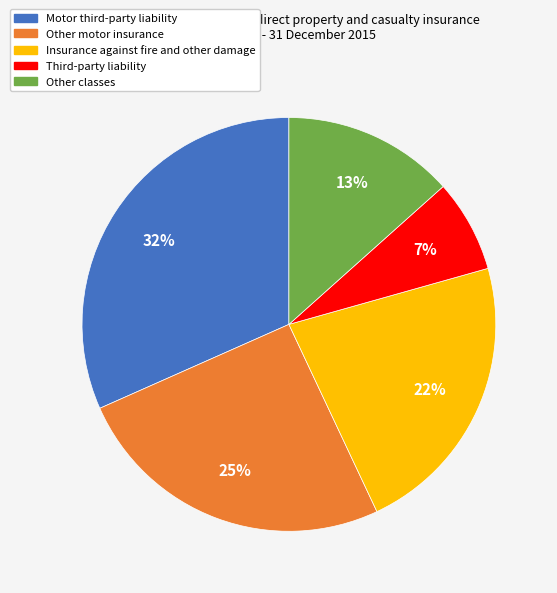

Rank the categories by value from highest to lowest.

Motor third-party liability, Other motor insurance, Insurance against fire and other damage, Other classes, Third-party liability